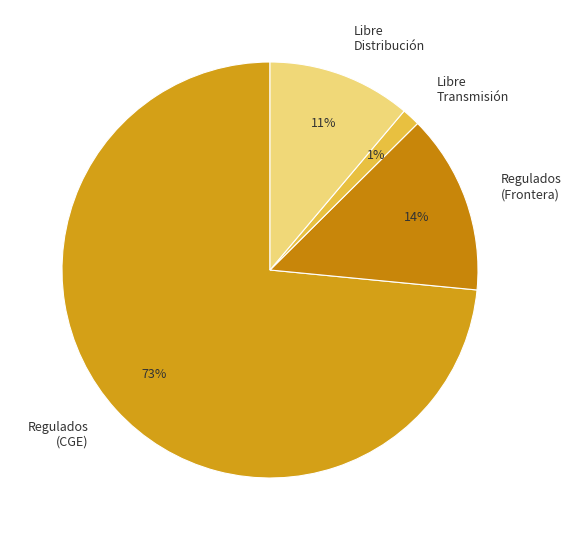

Which has a higher value, Libre Transmisión or Regulados (CGE)?

Regulados (CGE)